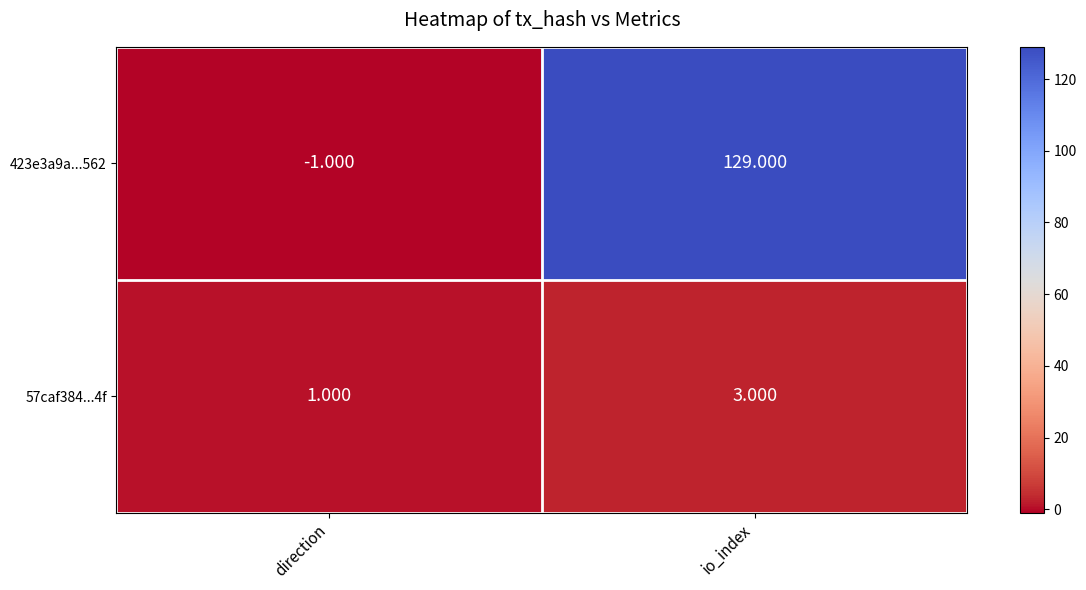

Where is 423e3a9a...562 nearest to the value 64?

direction